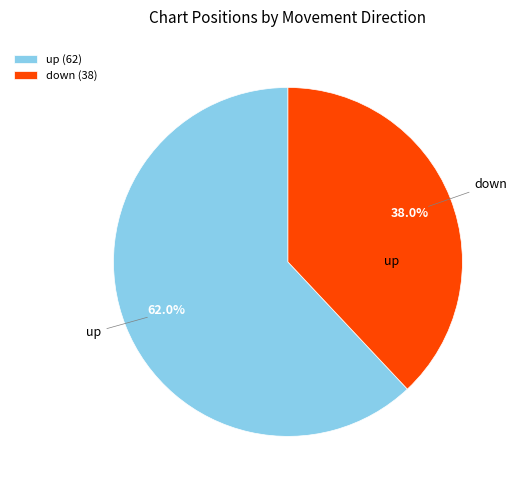

Count the number of slices in the pie.

2